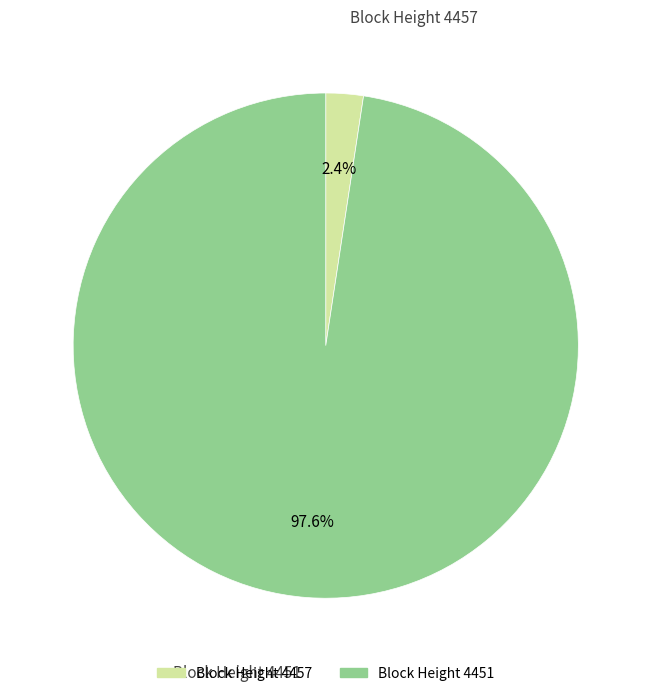

Which category has the biggest portion of the pie?

Block Height 4451